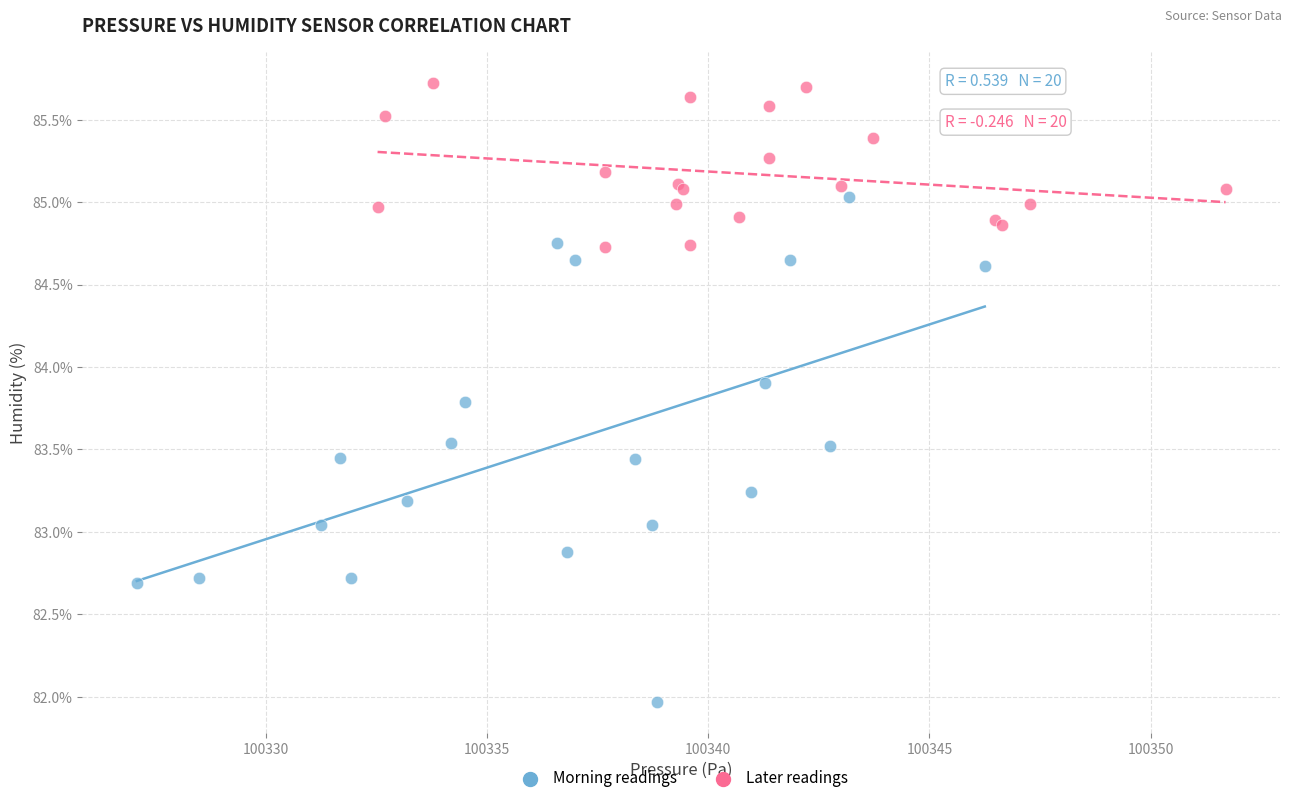

Which series contains the lowest Y value?

Morning readings